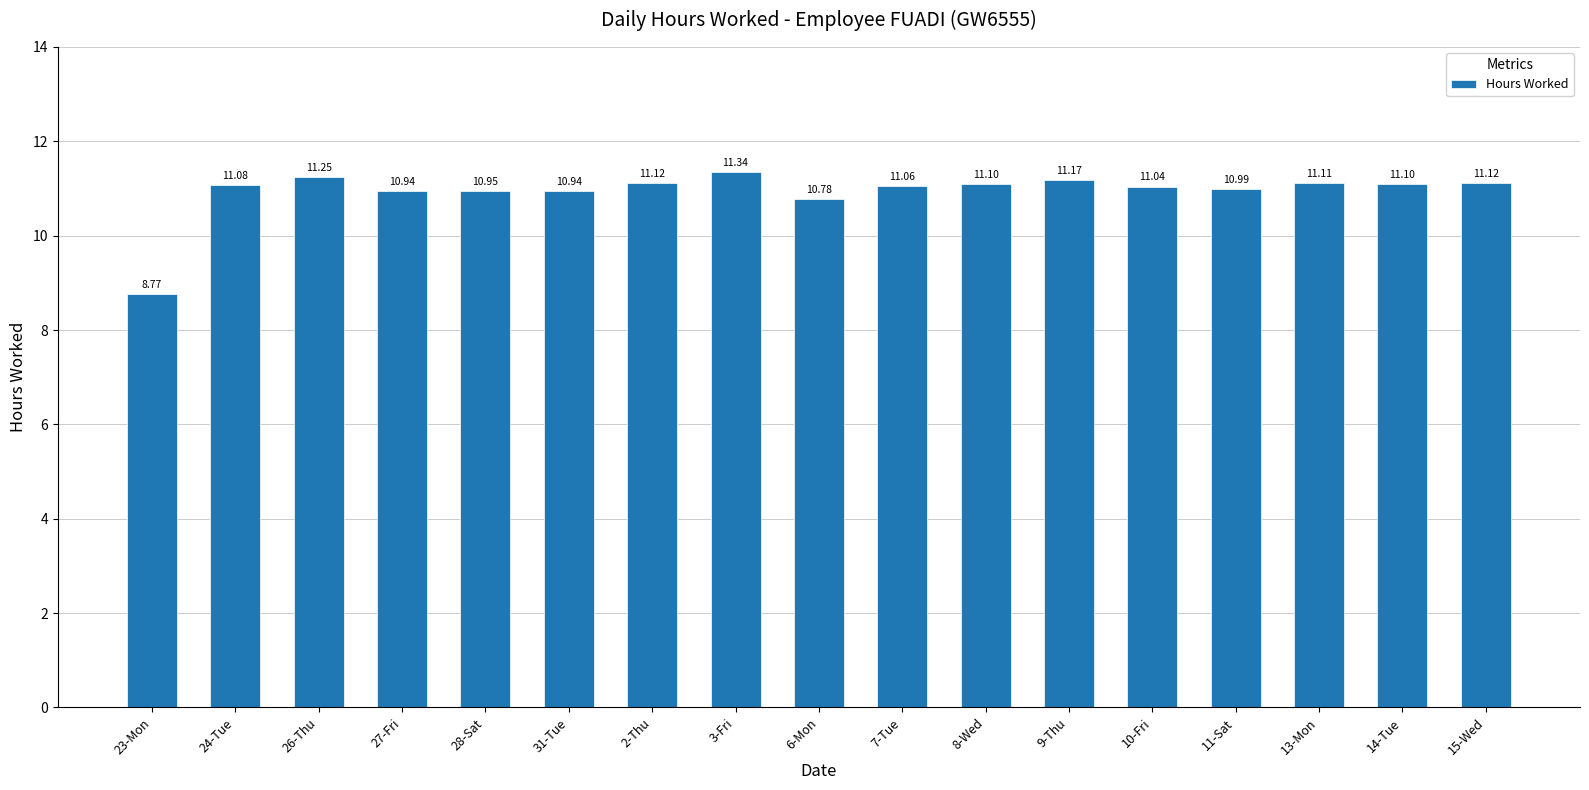

What is the sum of all values?

185.9